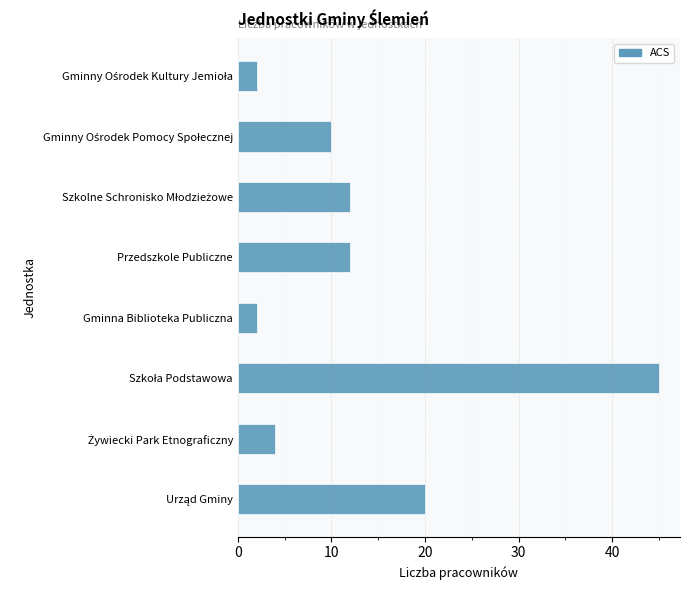

Does the chart contain stacked bars?

No